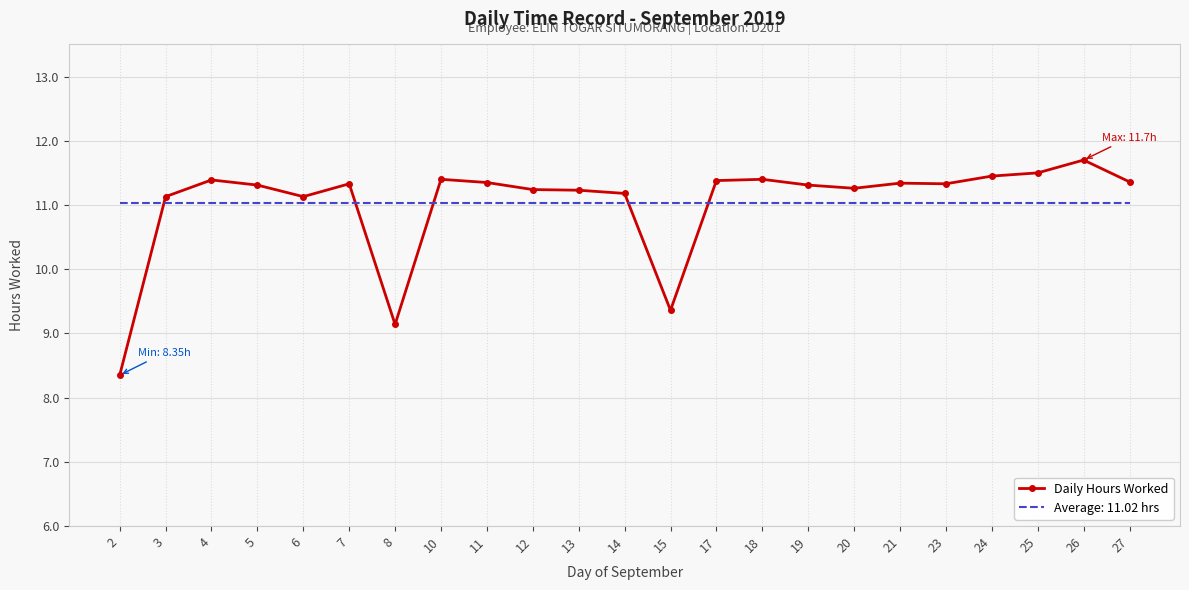

Is the value of Average: 11.02 hrs at 5 greater than the value of Daily Hours Worked at 24?

No